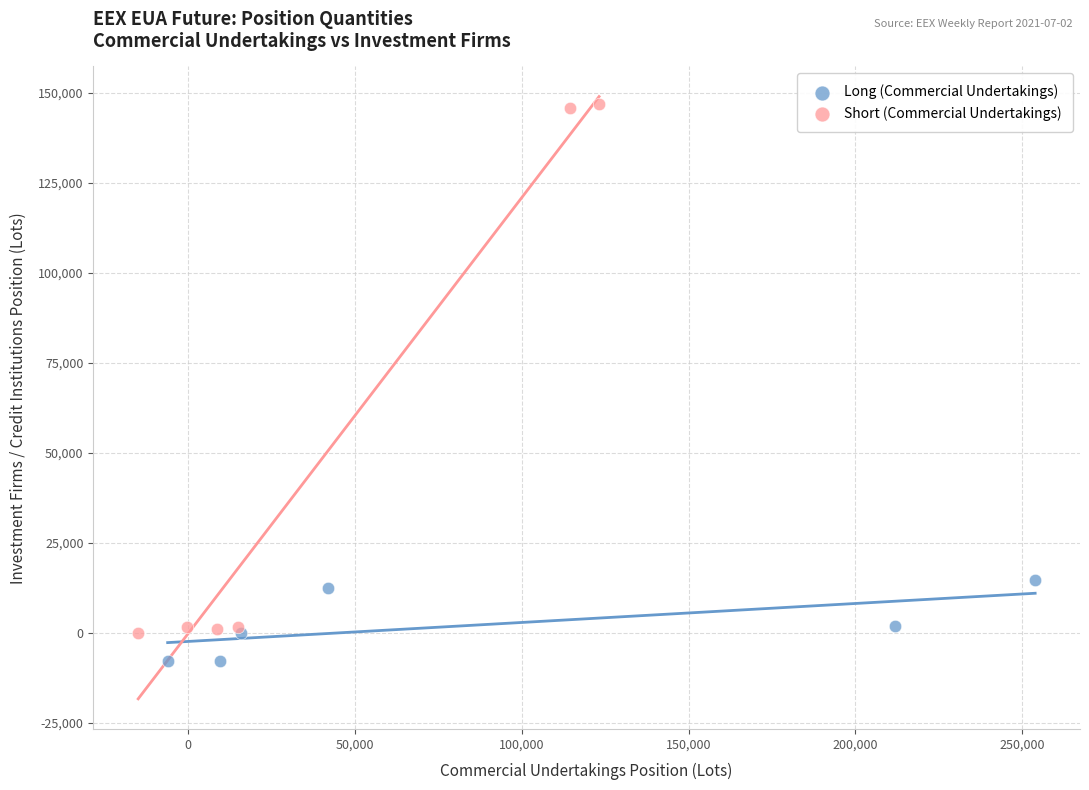

What are all the series names shown in the legend?

Long (Commercial Undertakings), Short (Commercial Undertakings)